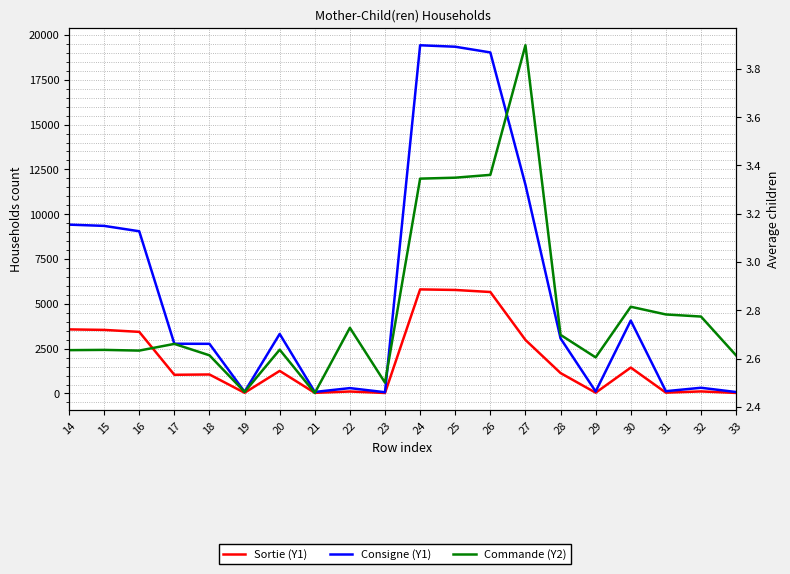

Which series has the largest total across all categories?

Consigne (Y1)